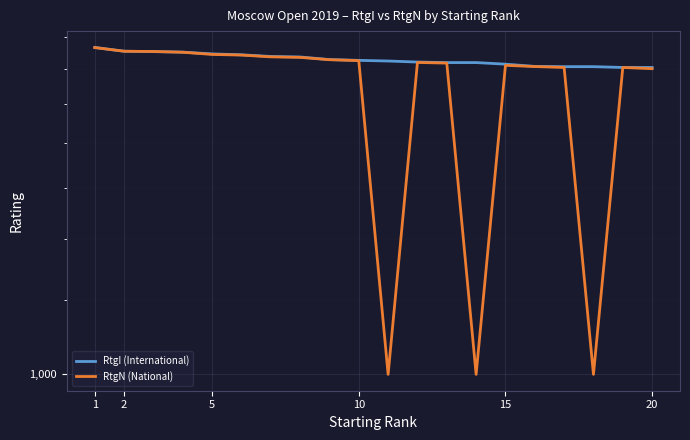

What is the spread (max minus min) of values at 20?

9